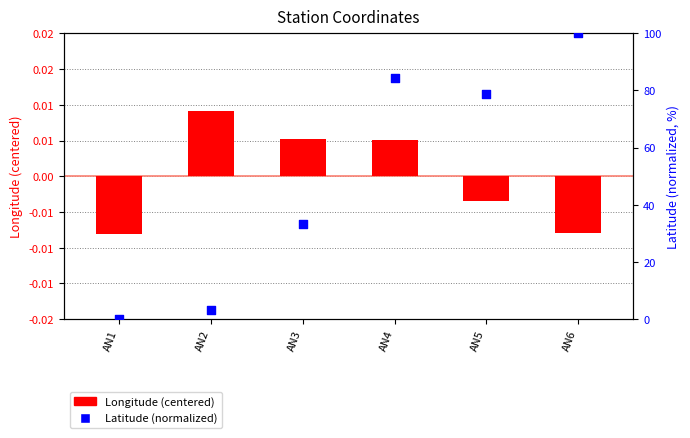

Which series reaches the minimum Y coordinate?

Longitude (centered)